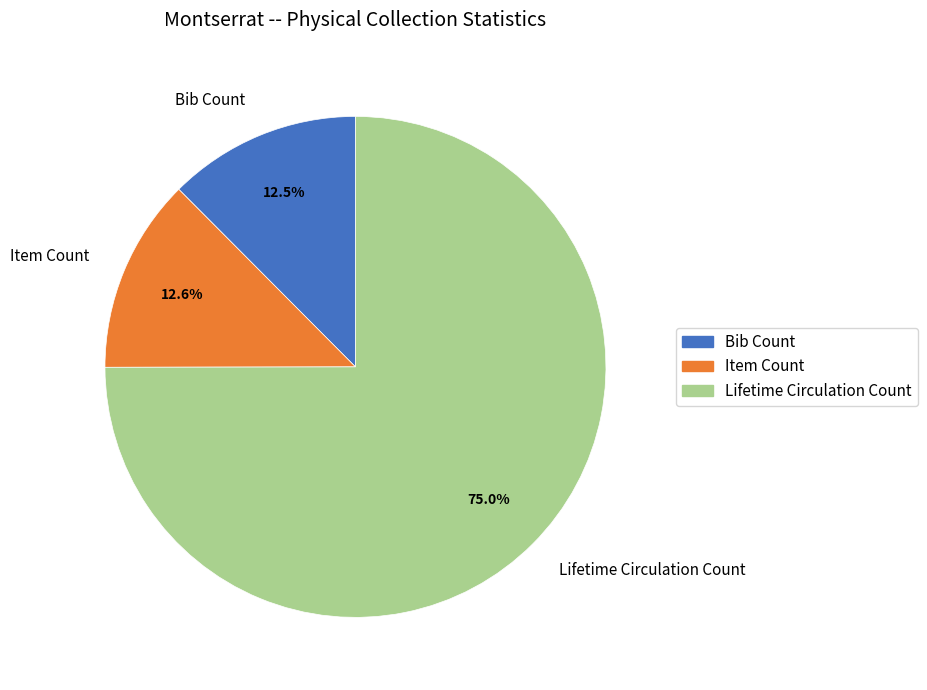

Which slice is the largest?

Lifetime Circulation Count